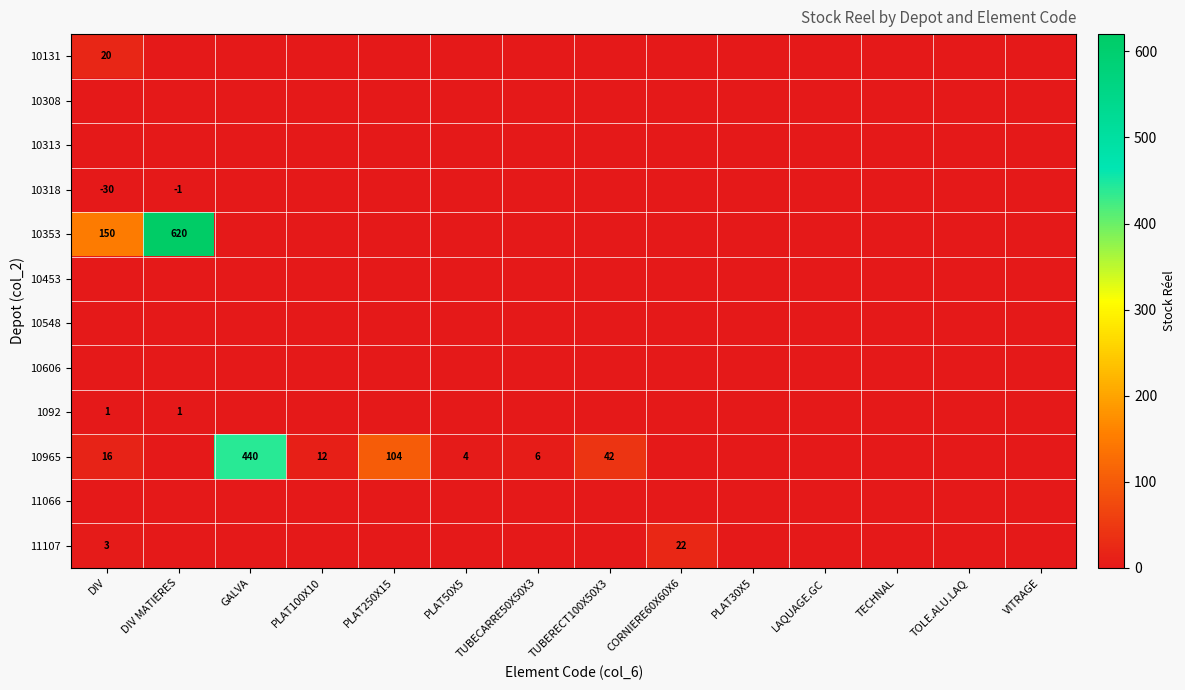

Is the value of 10965 at GALVA greater than the value of 10308 at TUBECARRE50X50X3?

Yes